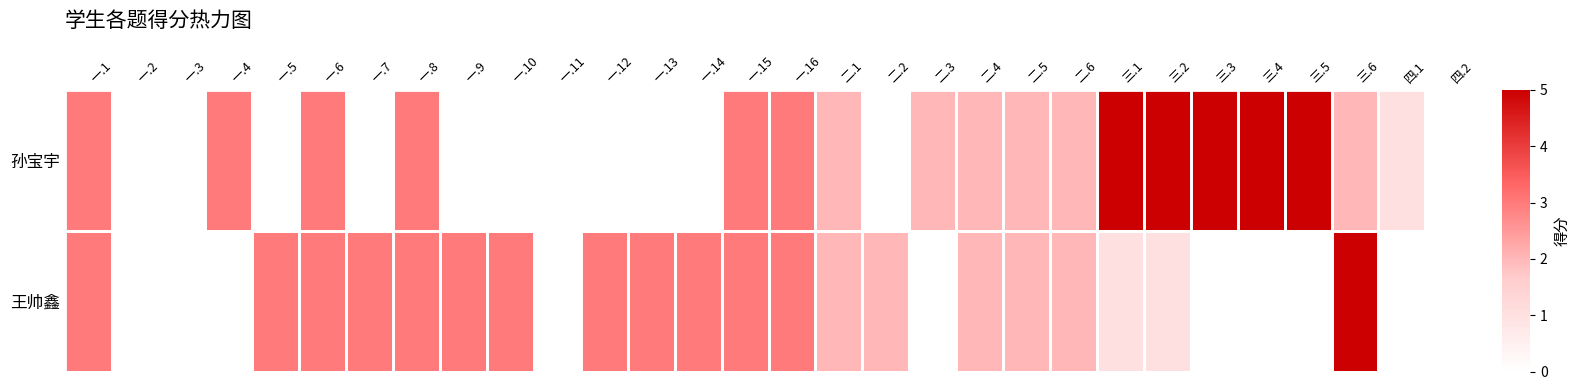

Reading left to right, extract all data points from this chart.

孙宝宇: 一.1=3	一.2=0	一.3=0	一.4=3	一.5=0	一.6=3	一.7=0	一.8=3	一.9=0	一.10=0	一.11=0	一.12=0	一.13=0	一.14=0	一.15=3	一.16=3	二.1=2	二.2=0	二.3=2	二.4=2	二.5=2	二.6=2	三.1=5	三.2=5	三.3=5	三.4=5	三.5=5	三.6=2	四.1=1	四.2=0
王帅鑫: 一.1=3	一.2=0	一.3=0	一.4=0	一.5=3	一.6=3	一.7=3	一.8=3	一.9=3	一.10=3	一.11=0	一.12=3	一.13=3	一.14=3	一.15=3	一.16=3	二.1=2	二.2=2	二.3=0	二.4=2	二.5=2	二.6=2	三.1=1	三.2=1	三.3=0	三.4=0	三.5=0	三.6=5	四.1=0	四.2=0